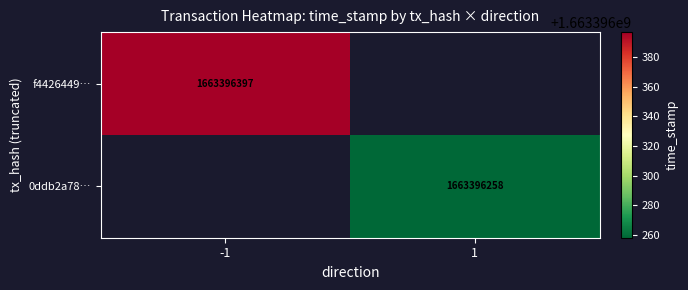

Reading left to right, transcribe all the data shown in this chart.

f44264492f1a1374154a8ce0cf740b5149fbe86: -1	1663396397
0ddb2a78eb9f02cc955f495cd2464739e8d9053: 1	1663396258